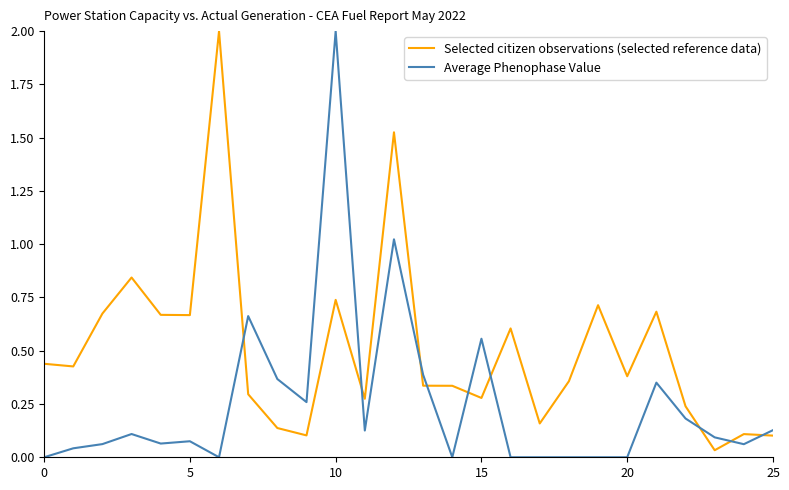

Which series has the largest total across all categories?

Selected citizen observations (selected reference data)